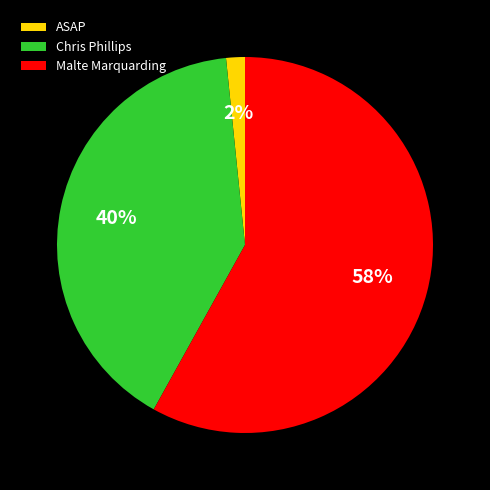

What is the smallest slice in the pie chart?

ASAP